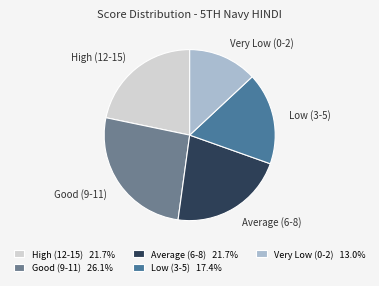

Approximately how many times larger is the value at Very Low (0-2) 13.0% compared to Low (3-5) 17.4%?

0.7